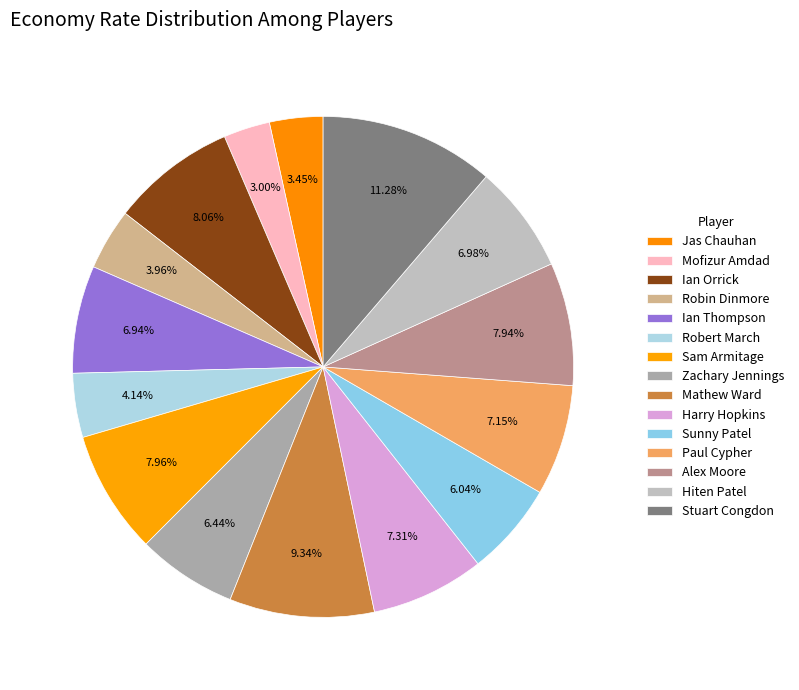

To the nearest percent, what is the difference between the Harry Hopkins and Zachary Jennings slice percentages?

1%